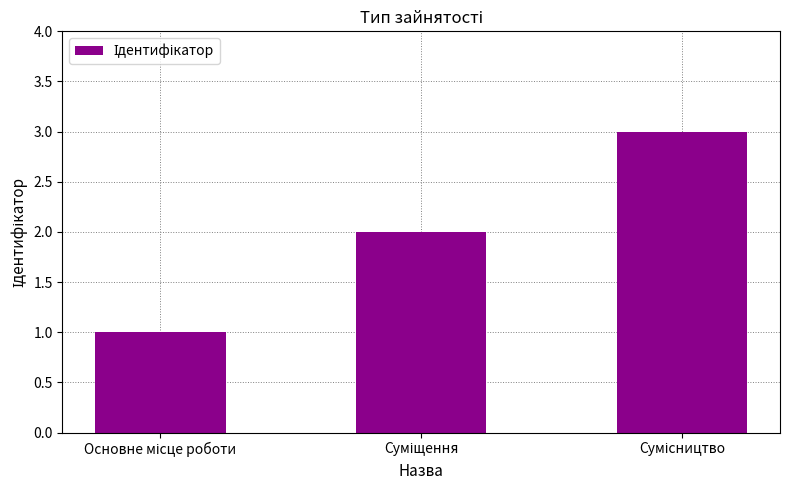

What is the sum of all values?

6